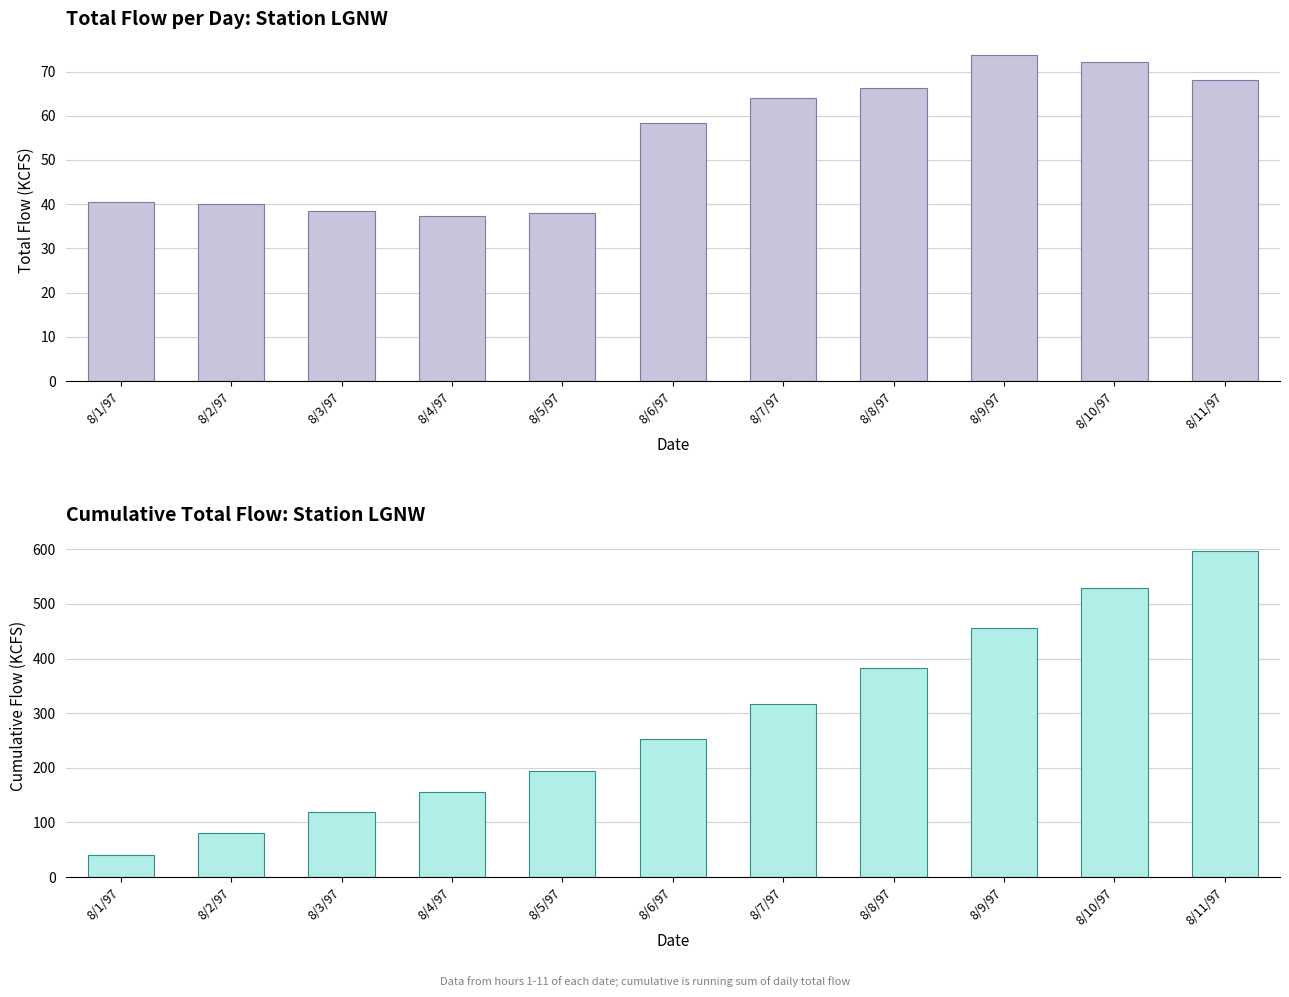

What is the label of the 1st bar from the right?

8/11/97